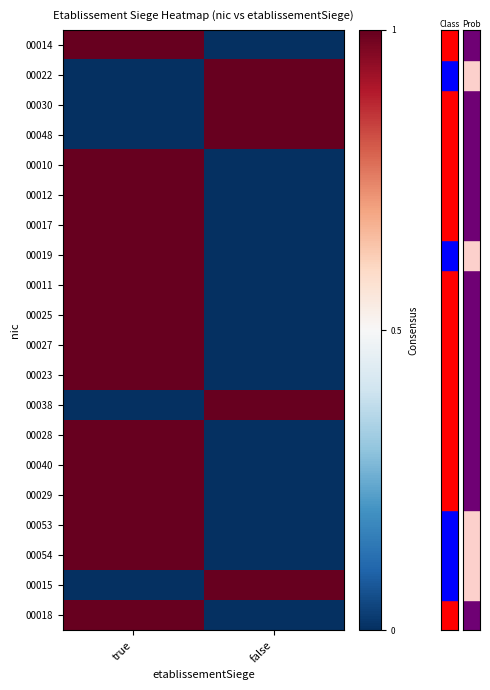

Which has a higher value, true or false?

true